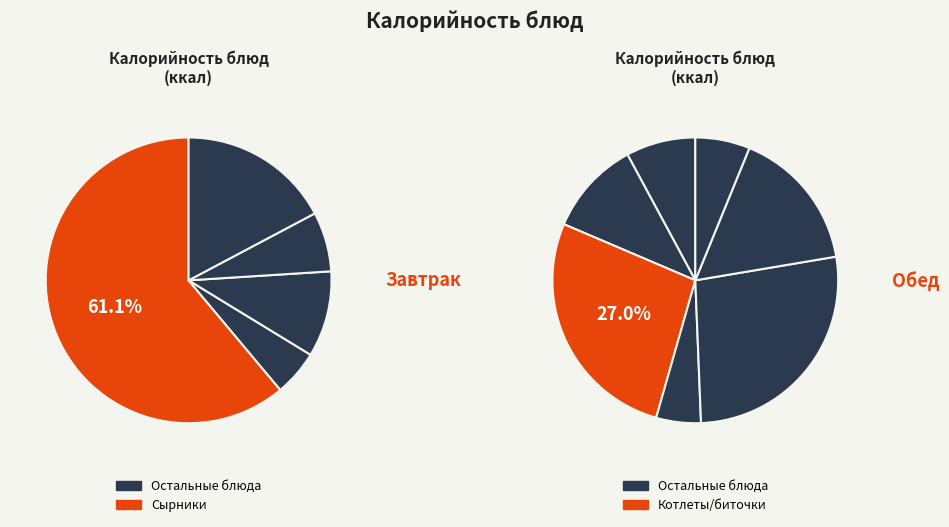

How many slices are in this pie chart?

12